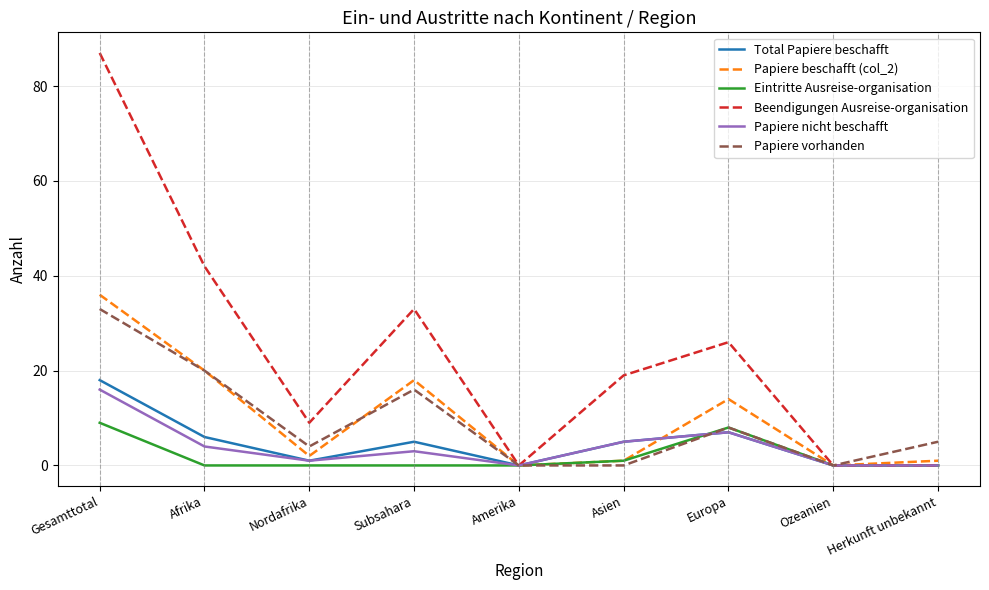

What position from the left is Amerika?

5